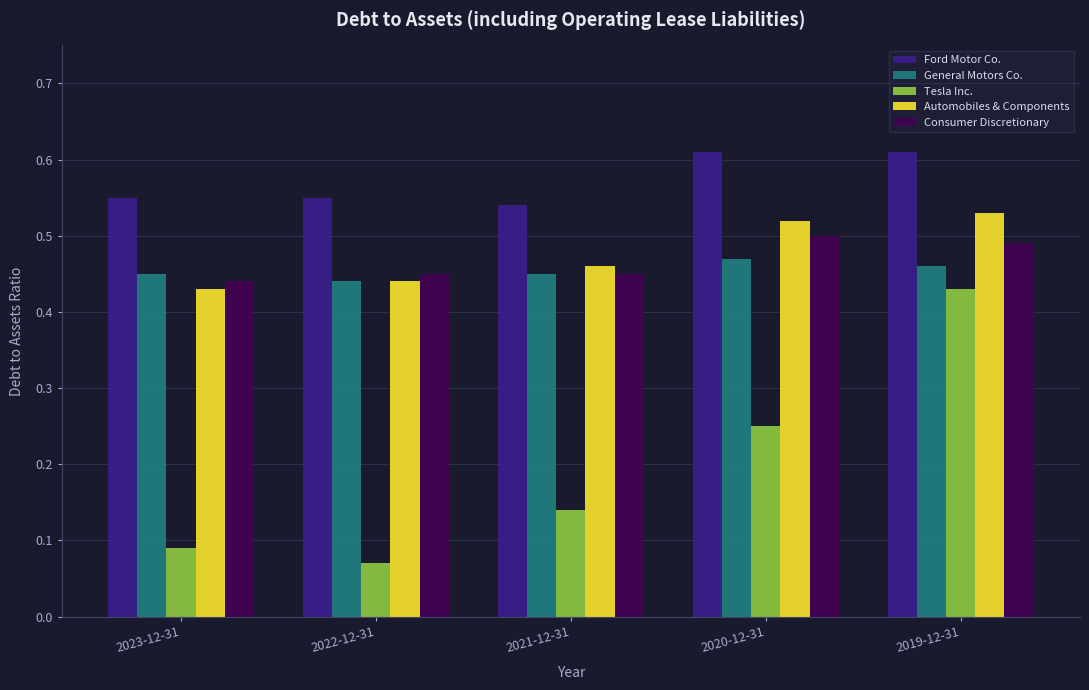

The value of General Motors Co. at 2020-12-31 is 0.5. True or false?

True